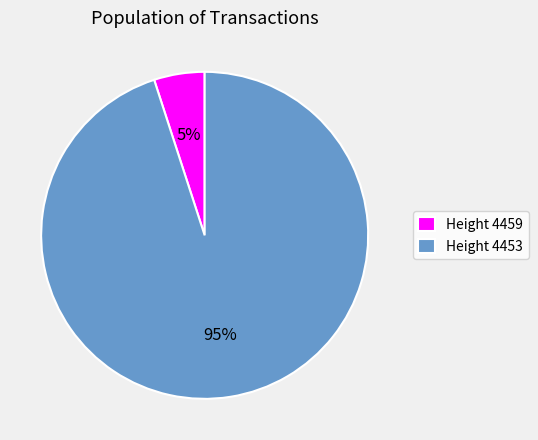

Do Height 4453 and Height 4459 together represent more than half of the pie?

Yes